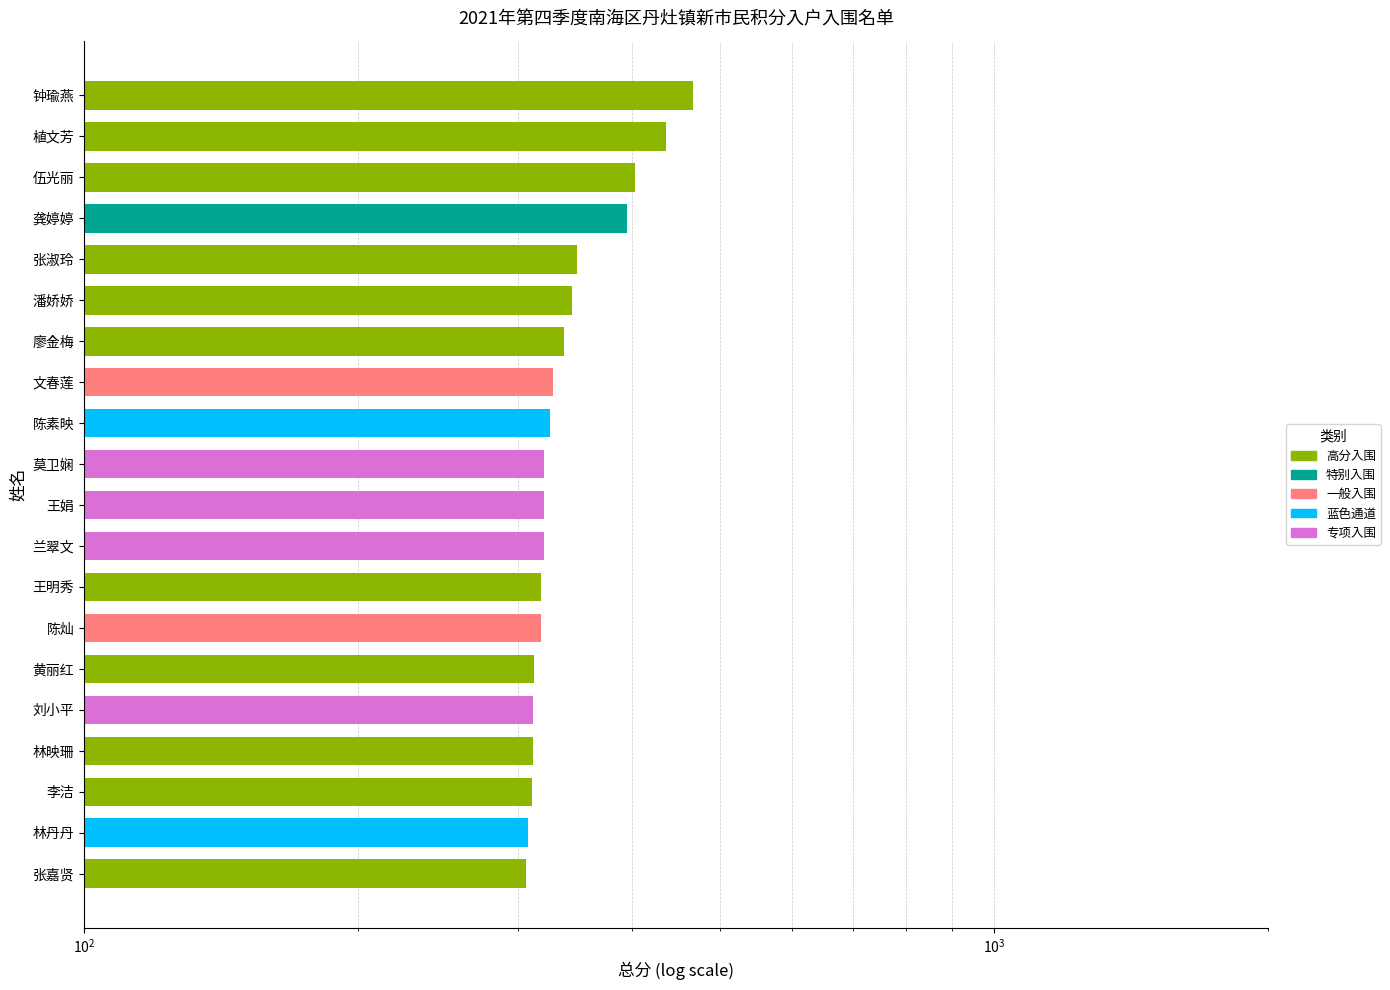

What is the label of the 20th bar from the left?

张嘉贤